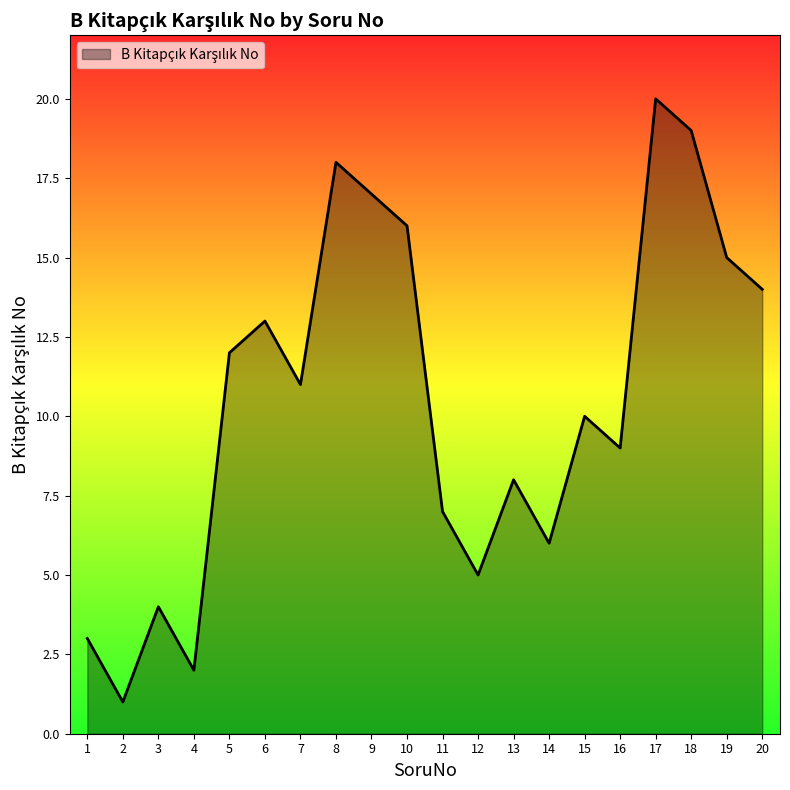

Rank the categories by value from lowest to highest.

2, 4, 1, 3, 12, 14, 11, 13, 16, 15, 7, 5, 6, 20, 19, 10, 9, 8, 18, 17